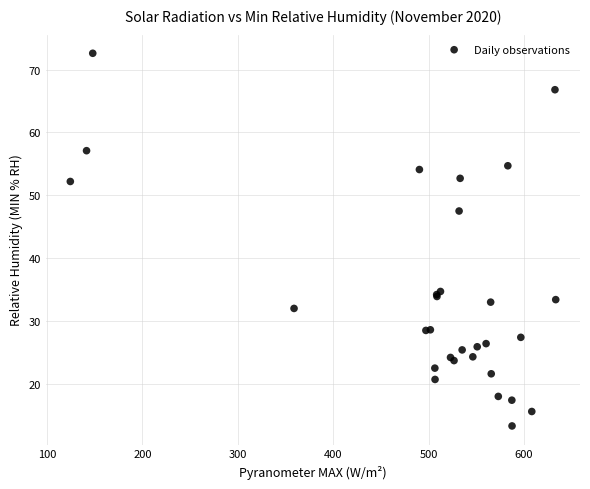

What Y value in the scatter plot is closest to 42?

47.5